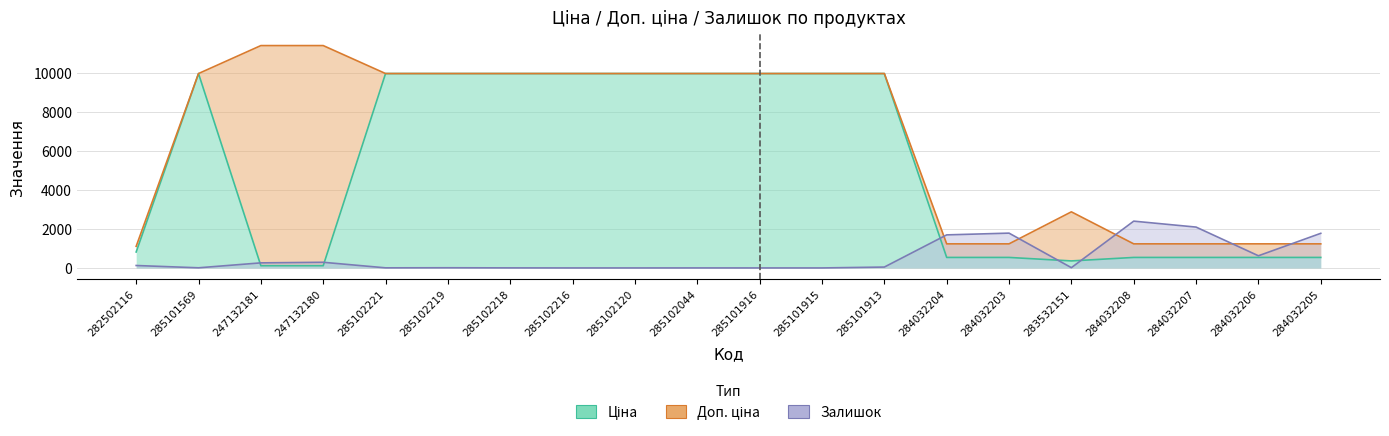

True or false: Ціна and Доп. ціна intersect in this chart.

False